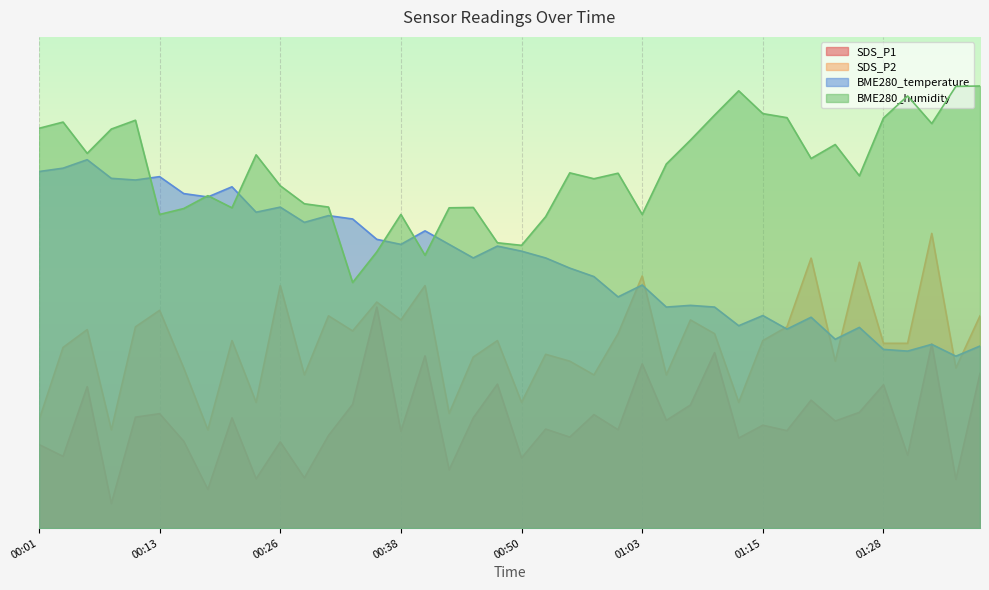

At which label does BME280_temperature reach its minimum?

01:35